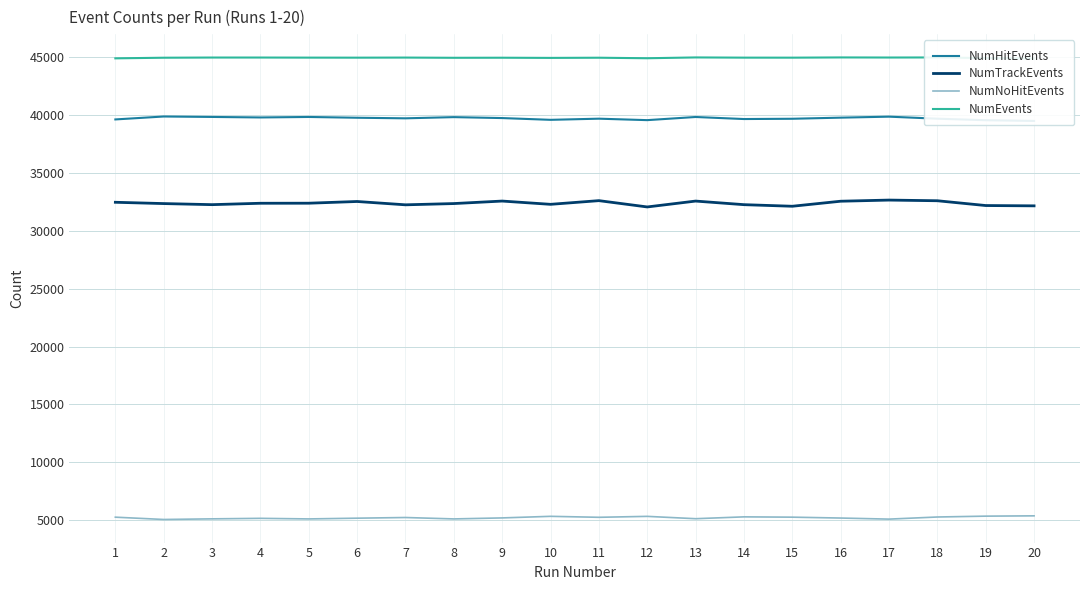

At which label does NumEvents reach its minimum?

20